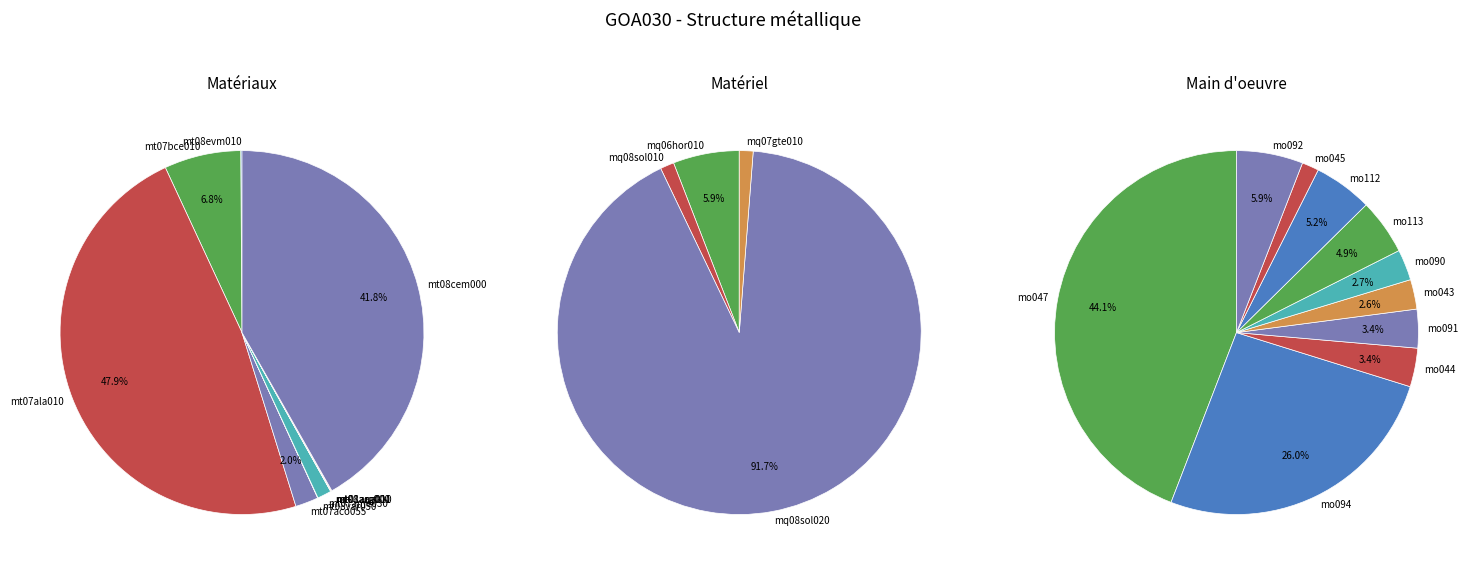

Rank the categories by value from lowest to highest.

mq08sol010, mq07gte010a, mt08aaa010a, mt08var050, mo045, mt01arg000a, mq06hor010, mo043, mo090, mt01arg001ar, mo044, mo091, mo113, mo112, mt08evm010, mo092, mo094, mq08sol020, mo047, mt07ame030adg, mt07aco055a, mt07bce010d, mt08cem000a, mt07ala010deb